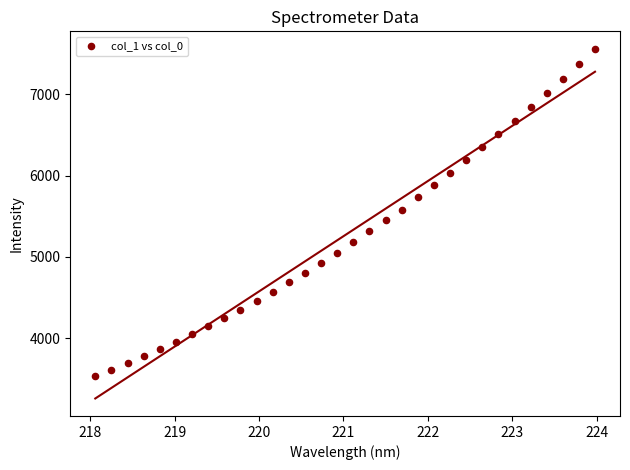

What is the range of X values (max minus min)?

5.9